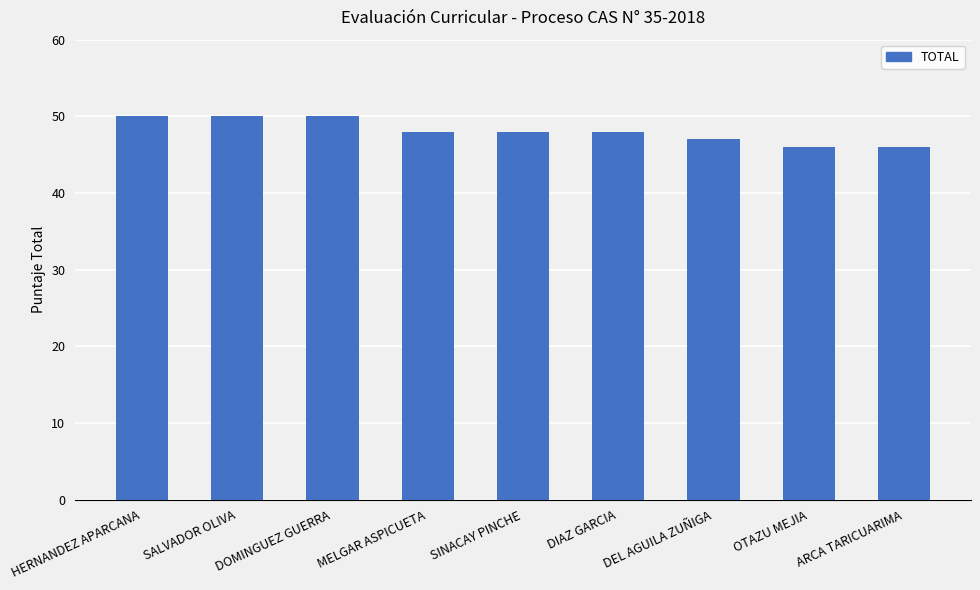

Reading left to right, transcribe all the data shown in this chart.

HERNANDEZ APARCANA=50	SALVADOR OLIVA=50	DOMINGUEZ GUERRA=50	MELGAR ASPICUETA=48	SINACAY PINCHE=48	DIAZ GARCIA=48	DEL AGUILA ZUÑIGA=47	OTAZU MEJIA=46	ARCA TARICUARIMA=46